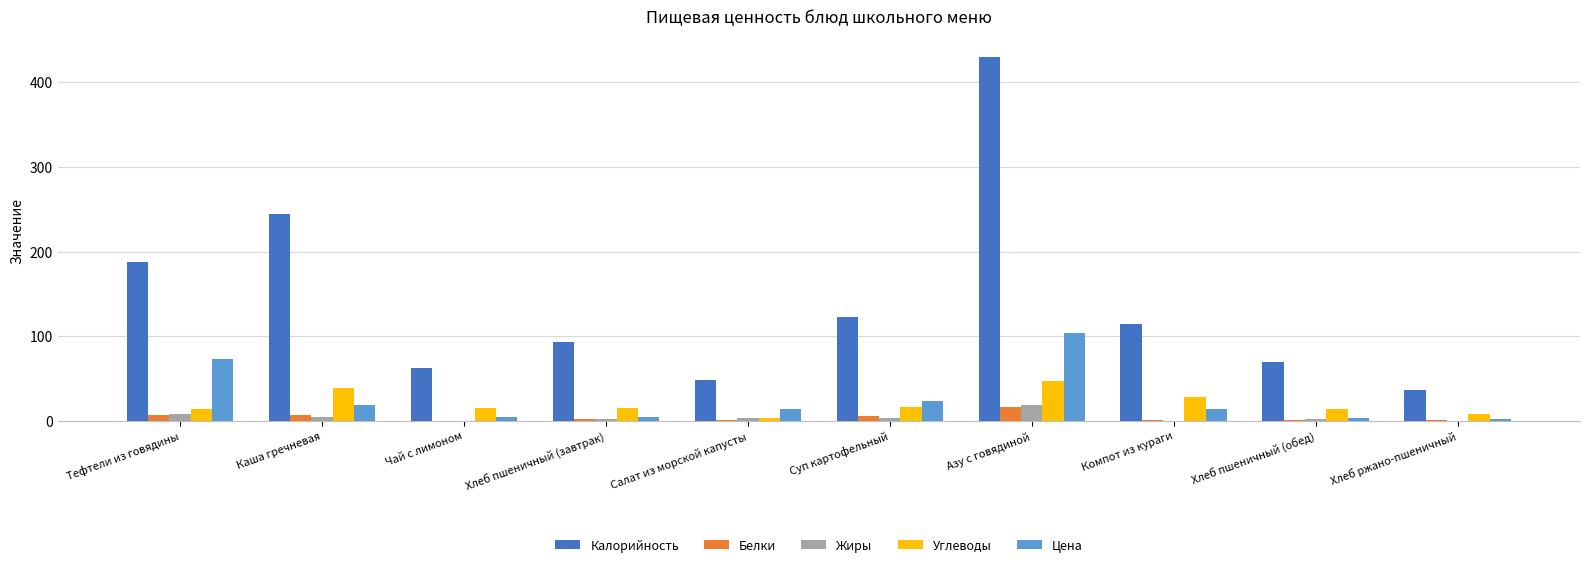

What is the greatest value displayed?

429.5